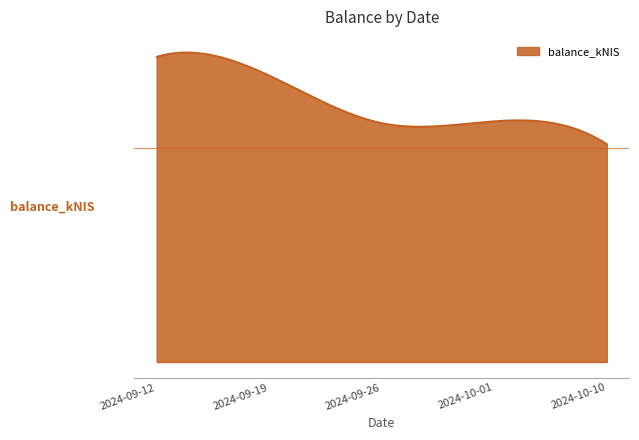

How many points are lower than both their immediate neighbors (excluding endpoints)?

1